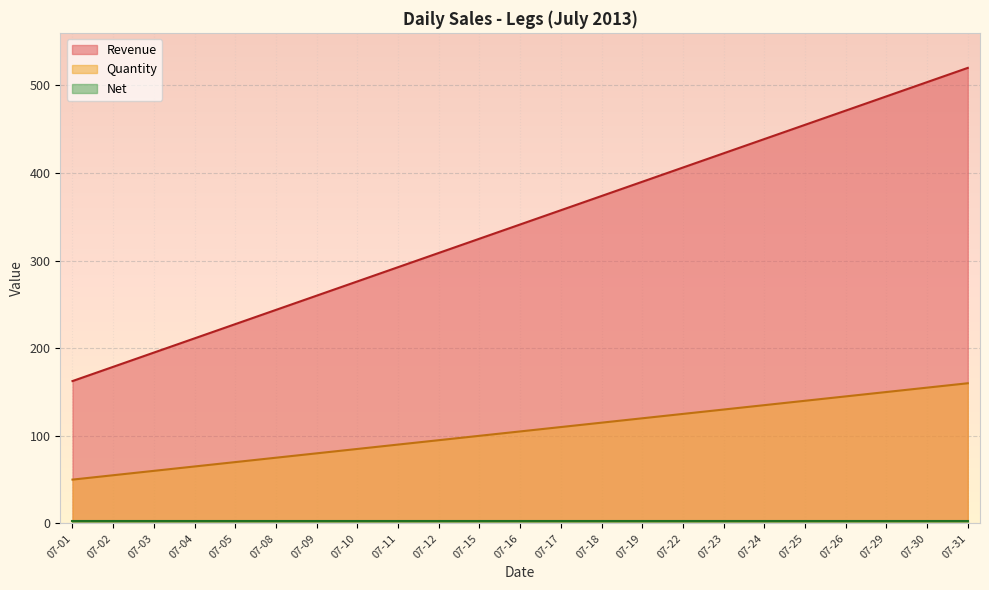

At which category does the chart reach its minimum across all series?

07-01